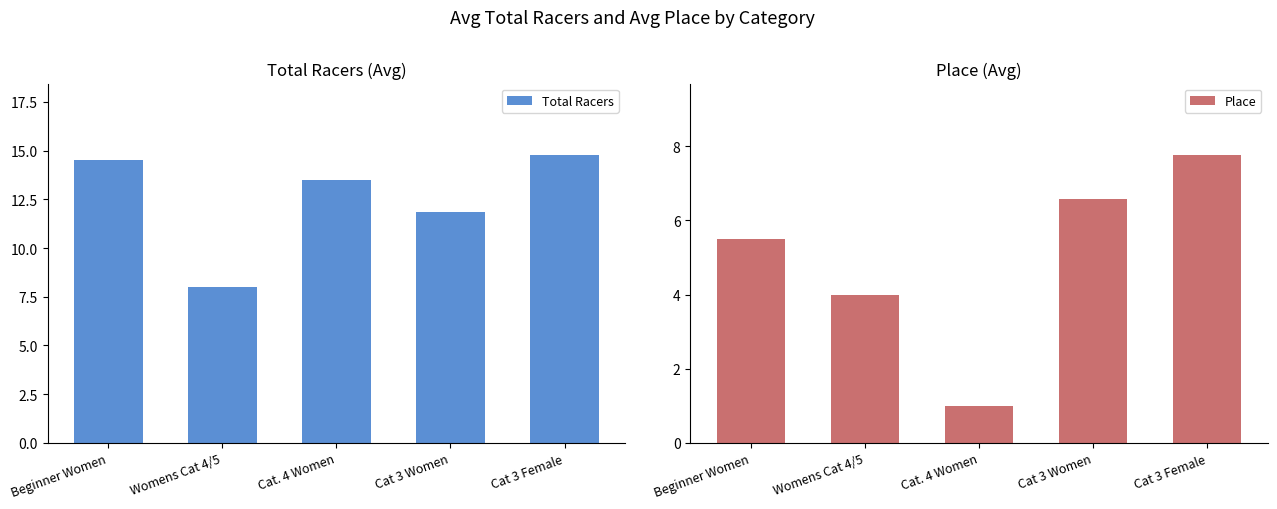

Rank the series by their average value, from lowest to highest.

Place, Total Racers